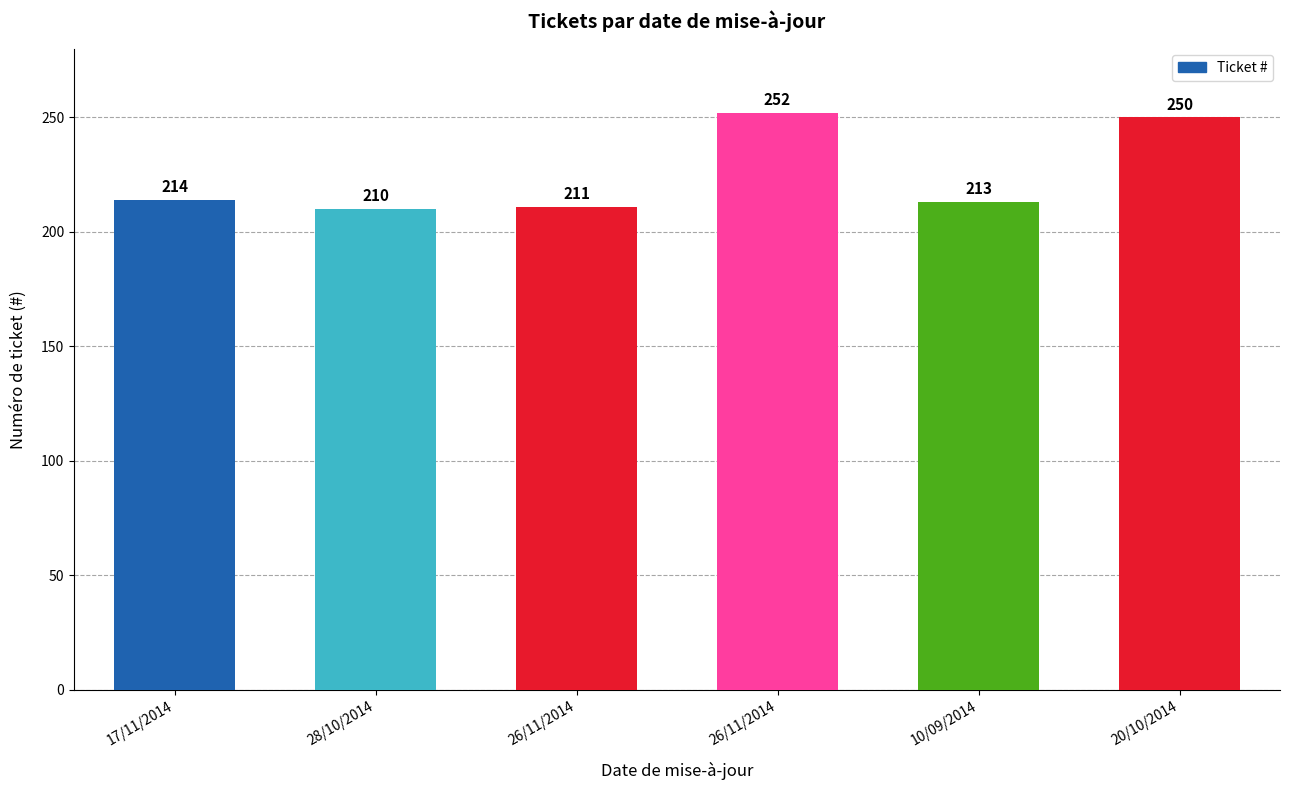

How many categories are shown in the chart?

6